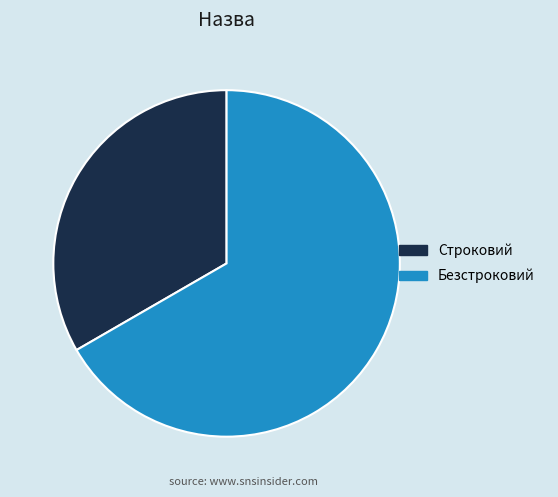

What is the majority slice?

Безстроковий